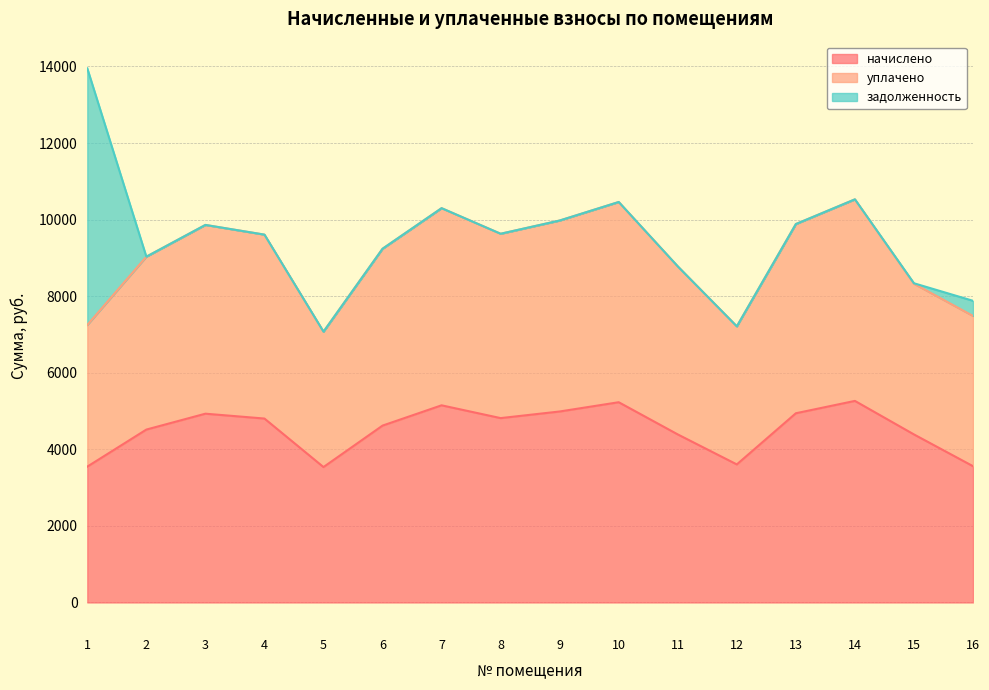

What is the total value across all series at 8?

9630.7